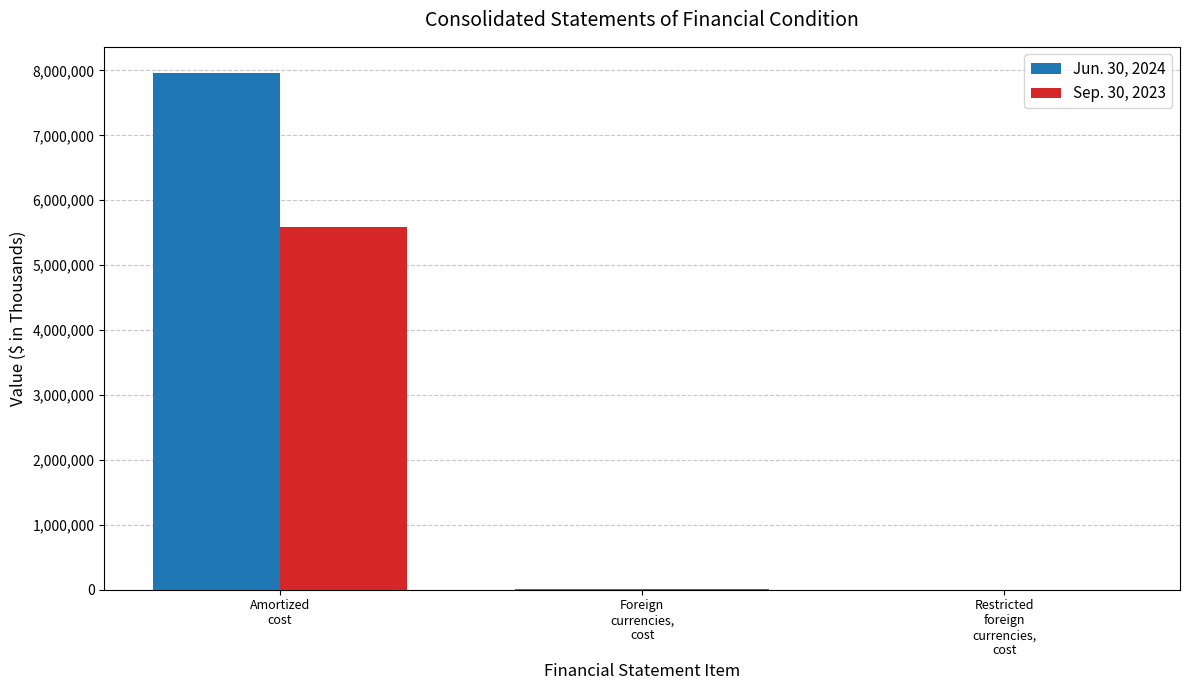

Which series has the largest total across all categories?

Jun. 30, 2024